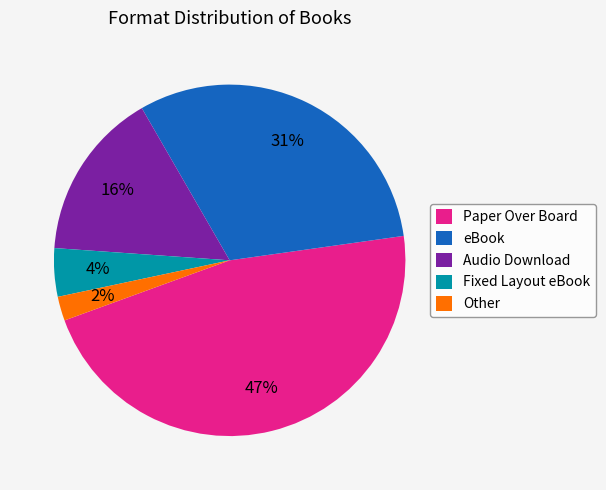

To the nearest percent, what is the average slice percentage?

20%